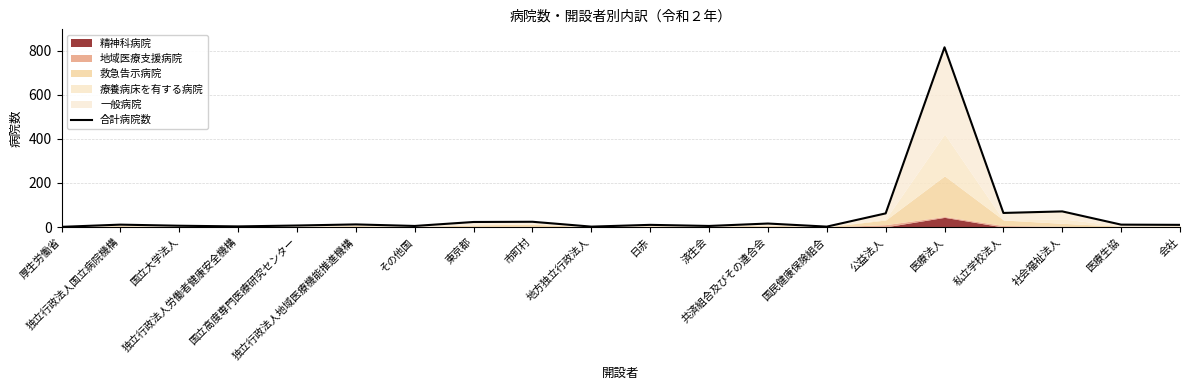

Where is the data nearest to the value 408?

社会福祉法人